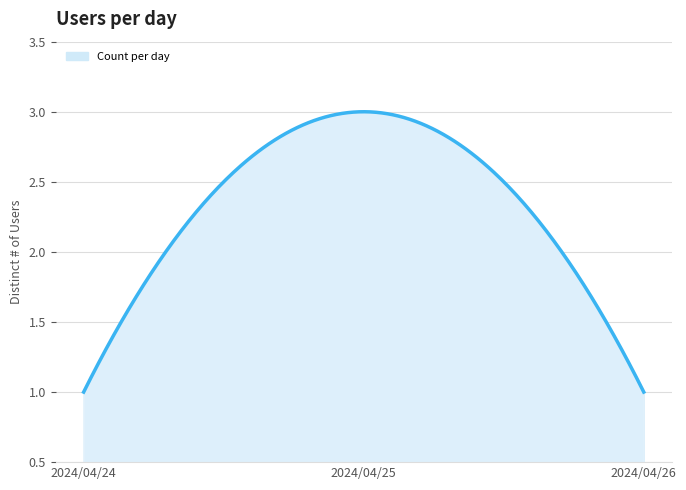

What is the minimum value shown in the chart?

1.0